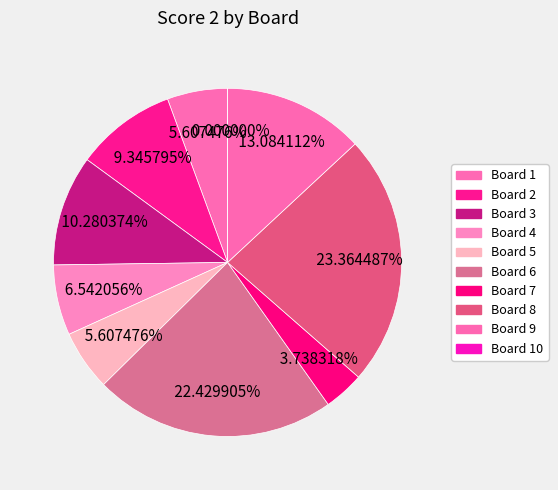

Does any single category account for the majority?

No